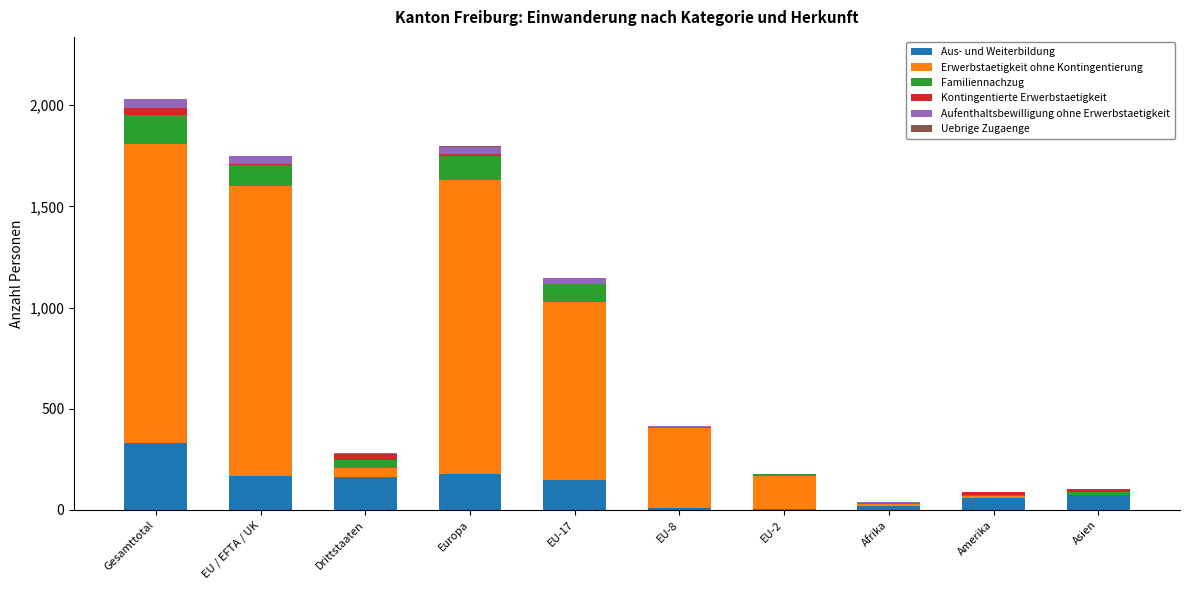

The Aus- und Weiterbildung series shows 331 at Gesamttotal. True or false?

True